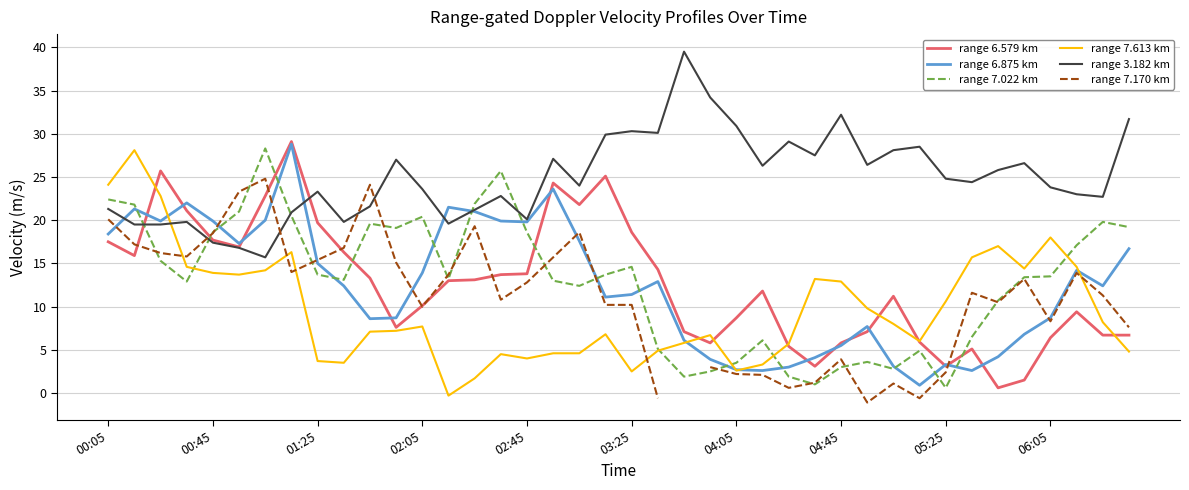

The value of range 6.579 km at 02:45 is 13.8. True or false?

True